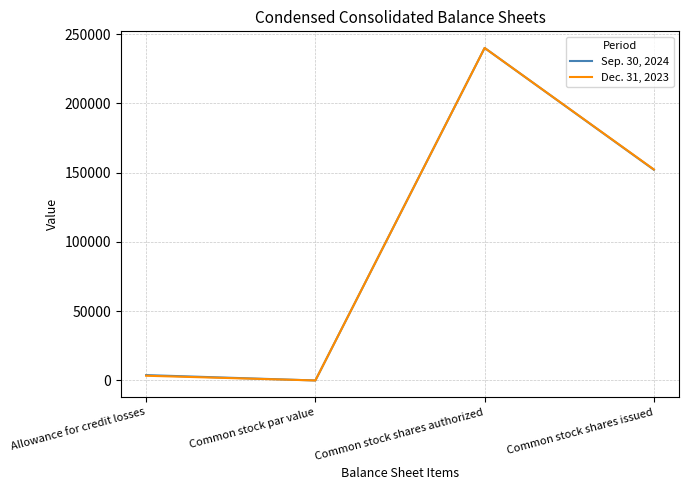

What is the spread (max minus min) of values at Common stock shares issued?

190